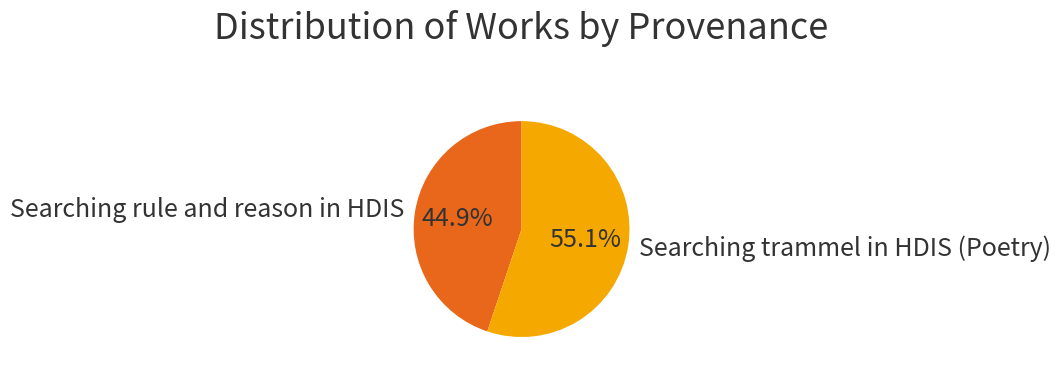

Which has a higher value, Searching rule and reason in HDIS or Searching trammel in HDIS (Poetry)?

Searching trammel in HDIS (Poetry)